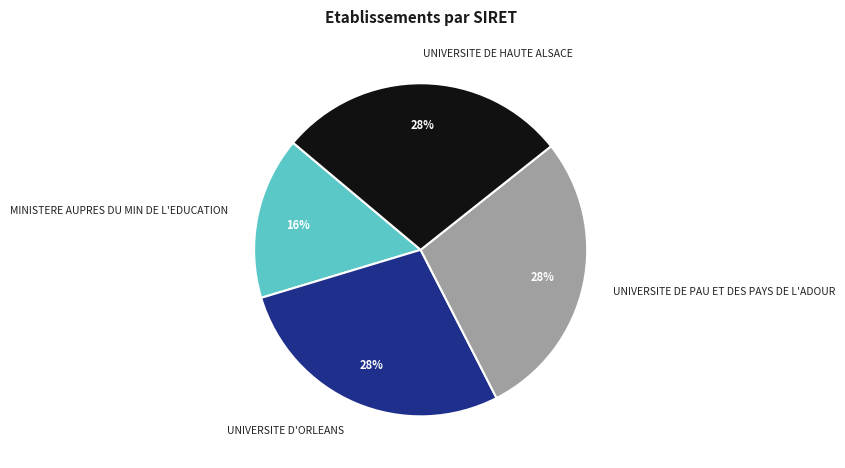

Do UNIVERSITE DE PAU ET DES PAYS DE L'ADOUR and UNIVERSITE DE HAUTE ALSACE together represent more than half of the pie?

Yes